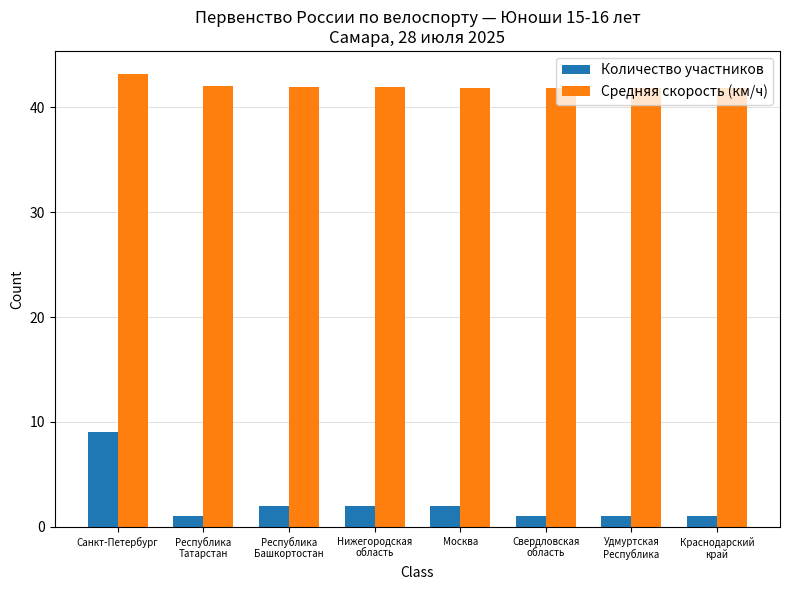

Is it true that Средняя скорость (км/ч) equals 43.2 at Санкт-Петербург?

True